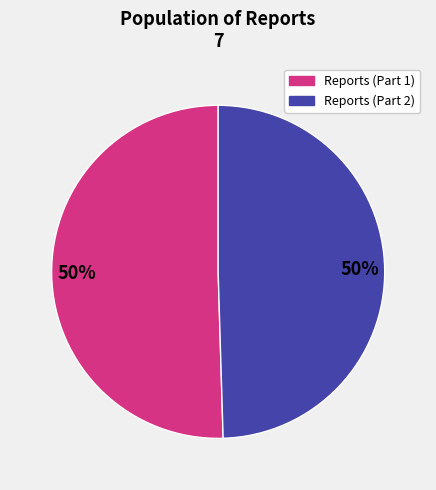

How many segments does this pie chart have?

2